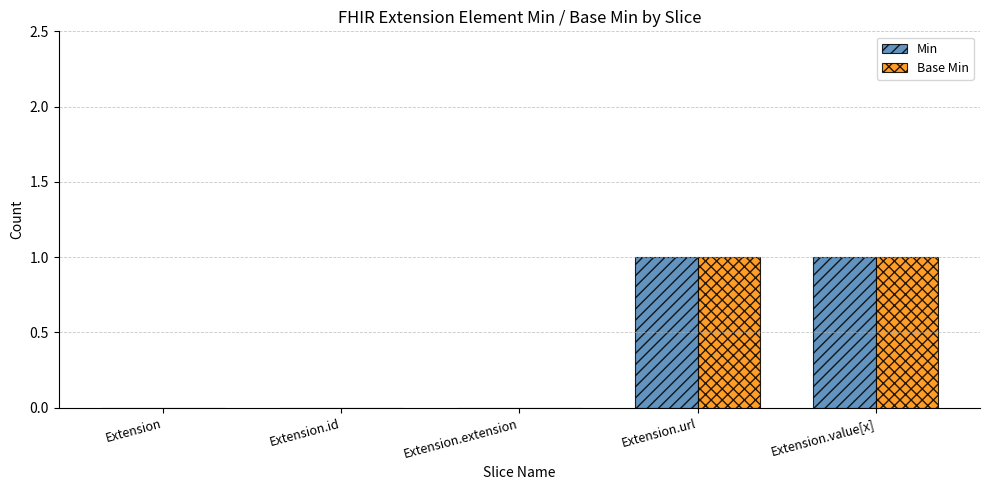

Is the value of Base Min at Extension.value[x] greater than the value of Min at Extension.id?

Yes